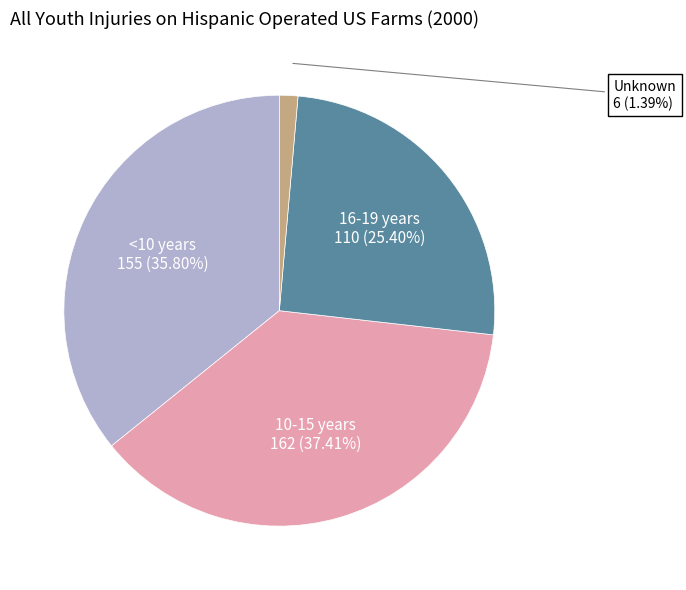

Is there any slice that represents more than half of the pie?

No